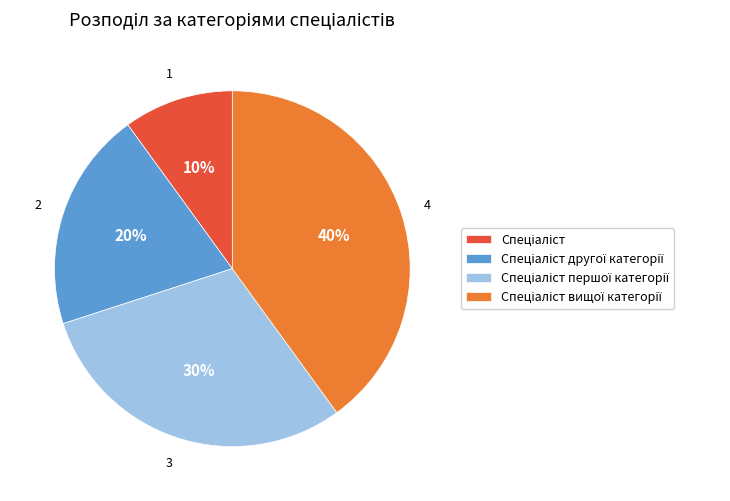

Is there any slice that represents more than half of the pie?

No